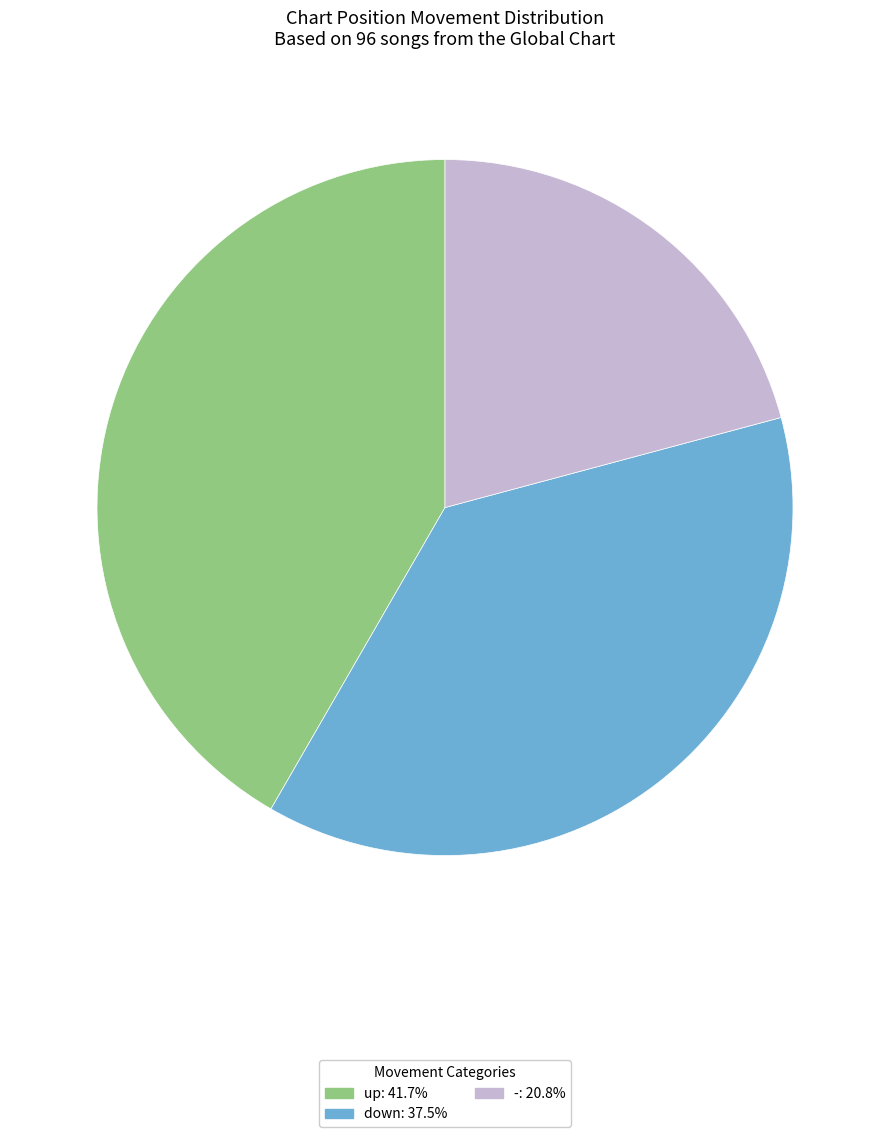

Is it true that - is 35% of the pie?

False